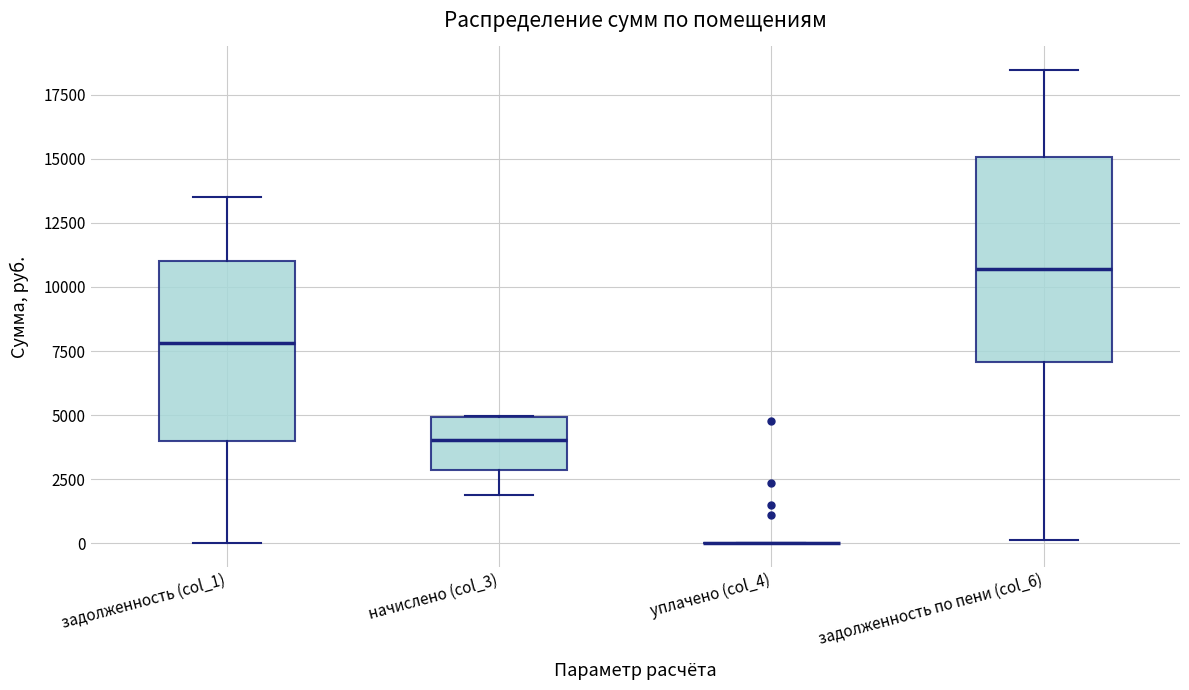

Where does the upper whisker of the box for задолженность (col_1) end on the y-axis? The values are not printed on the chart, so give them approximately, as read against the axis.

13500